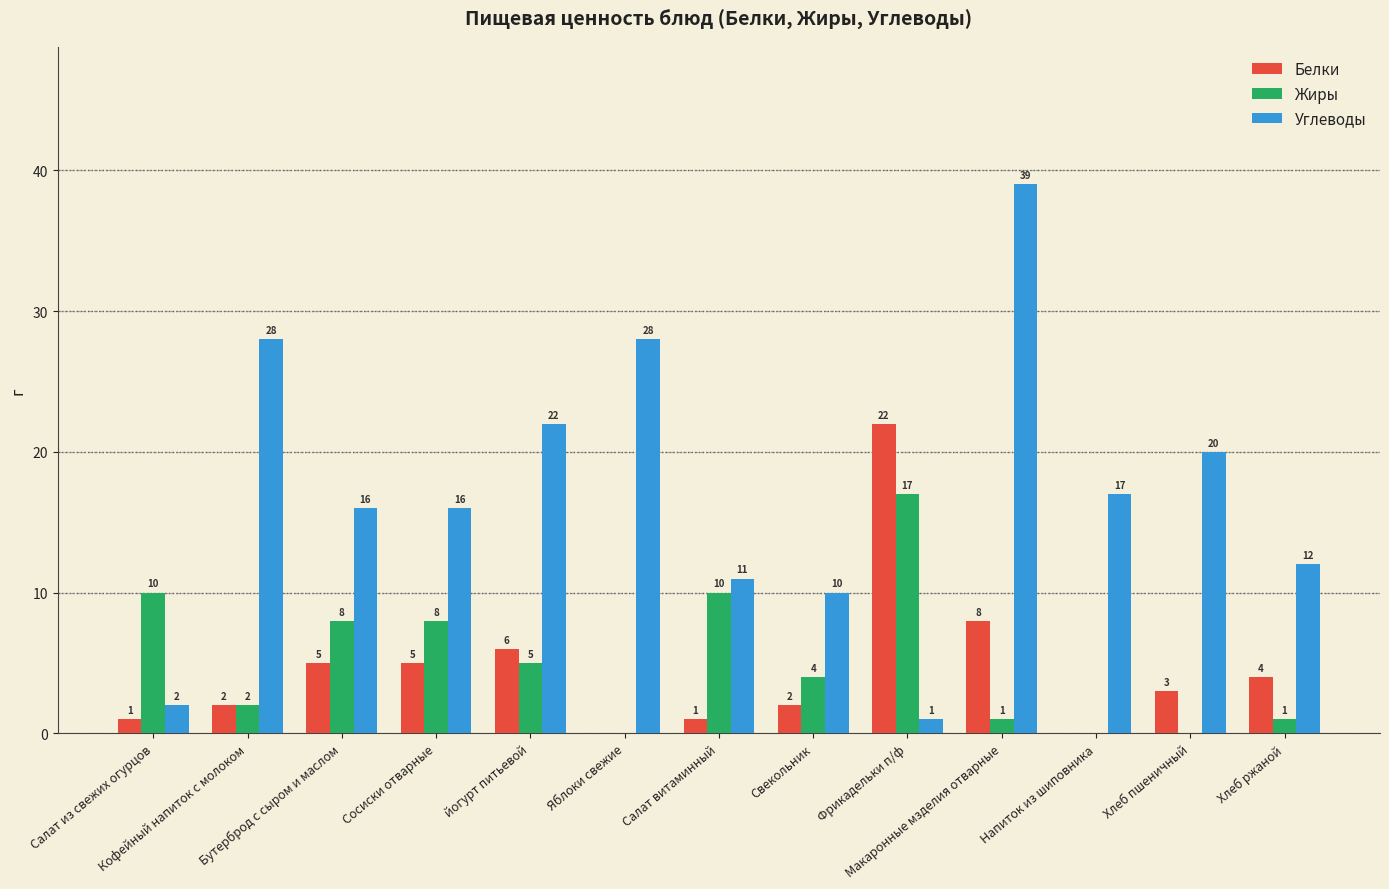

What is the total value across all series at йогурт питьевой?

33